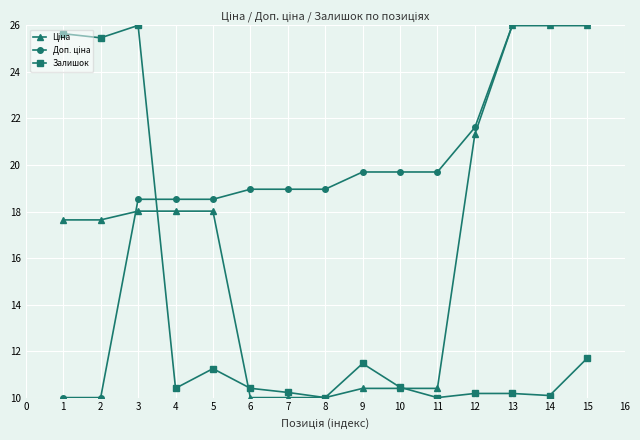

At how many categories does at least one series exceed 21?

7